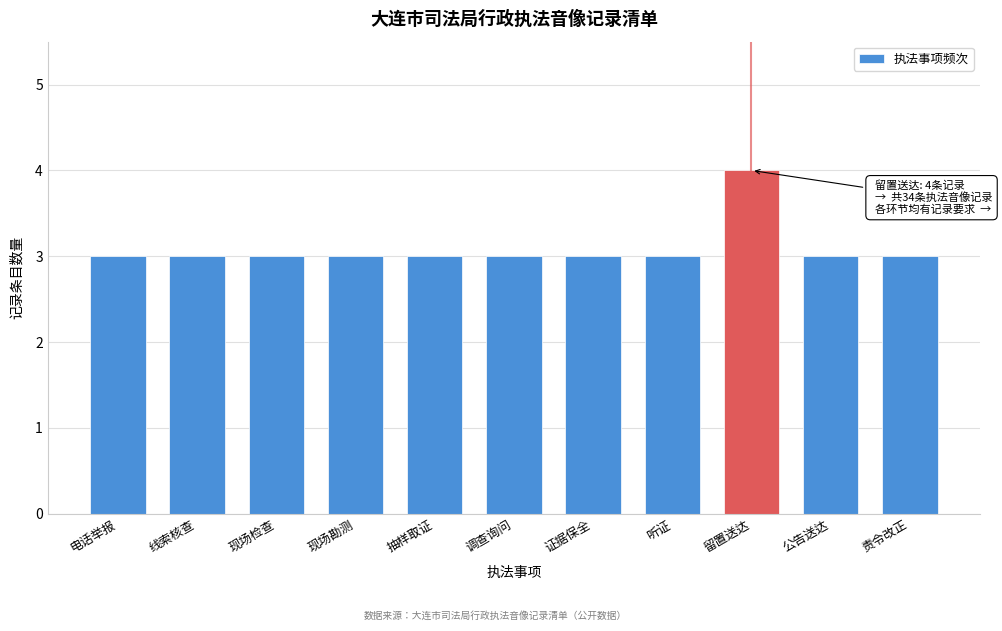

Reading left to right, transcribe all the data shown in this chart.

3	3	3	3	3	3	3	3	4	3	3